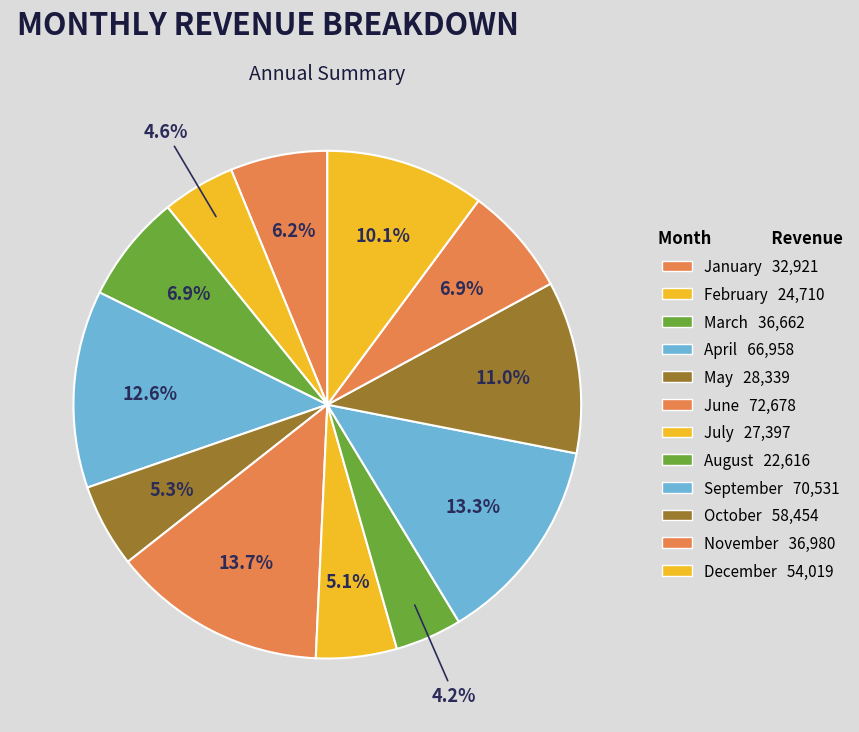

Rank the categories by value from highest to lowest.

June, September, April, October, December, November, March, January, May, July, February, August